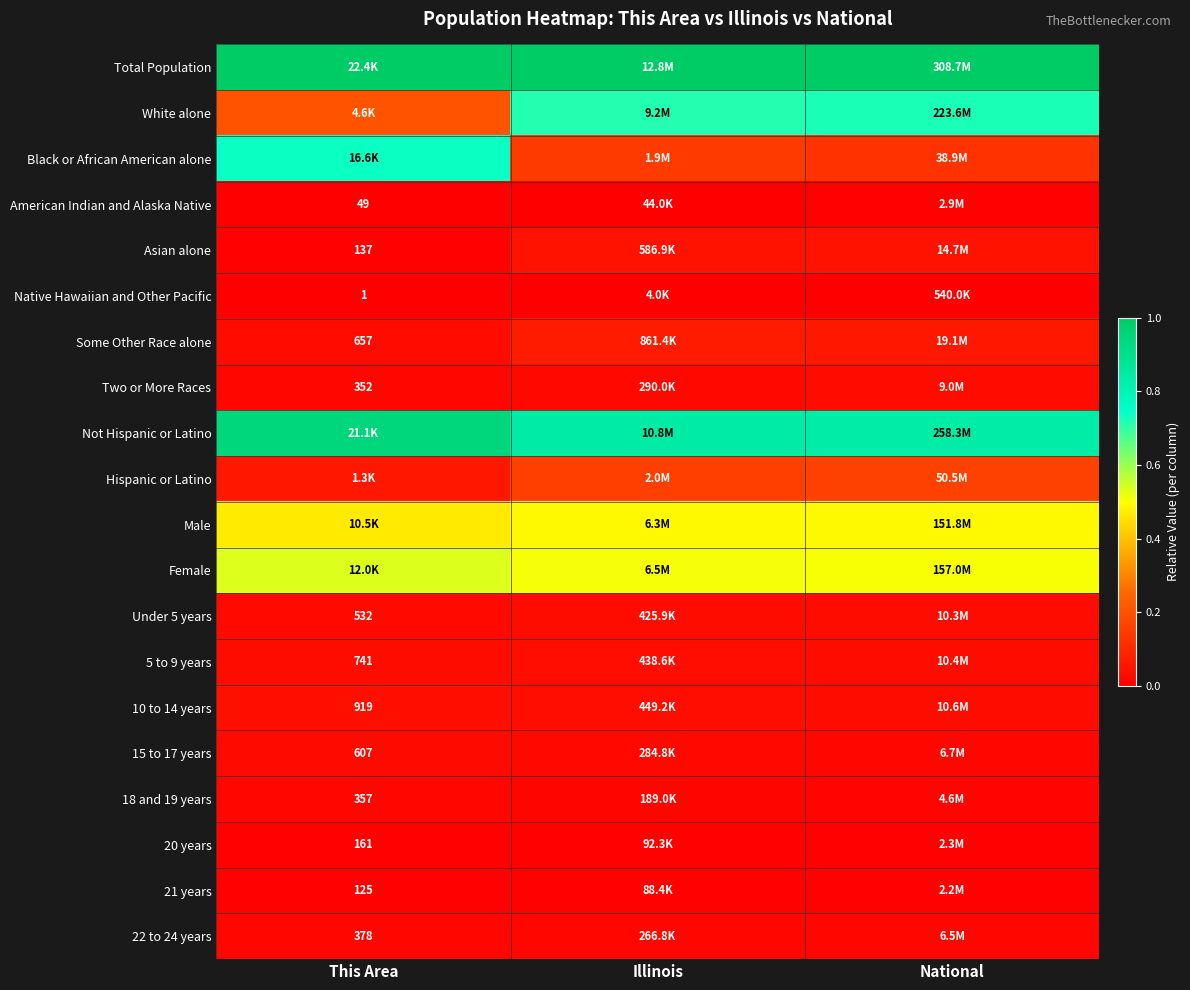

Is the value of 22 to 24 years at This Area greater than the value of 20 years at This Area?

Yes